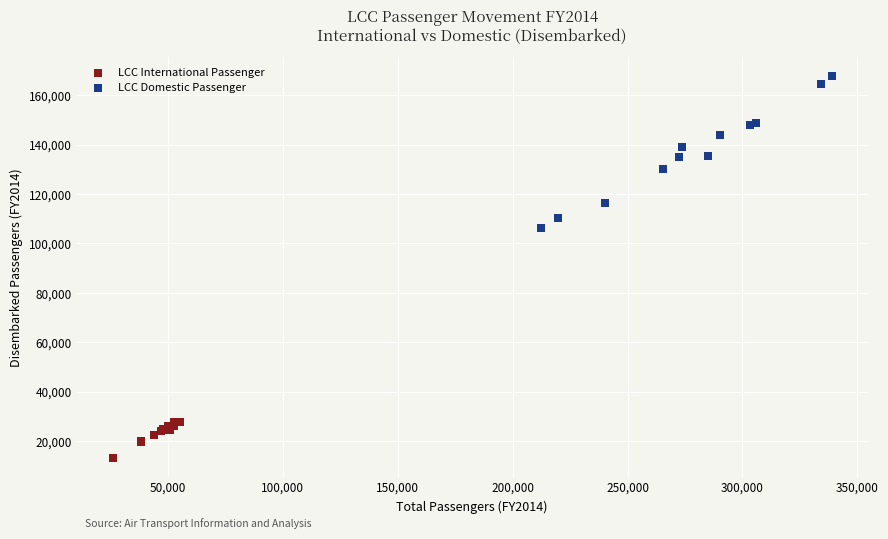

Which series has the widest spread of Y values?

LCC Domestic Passenger